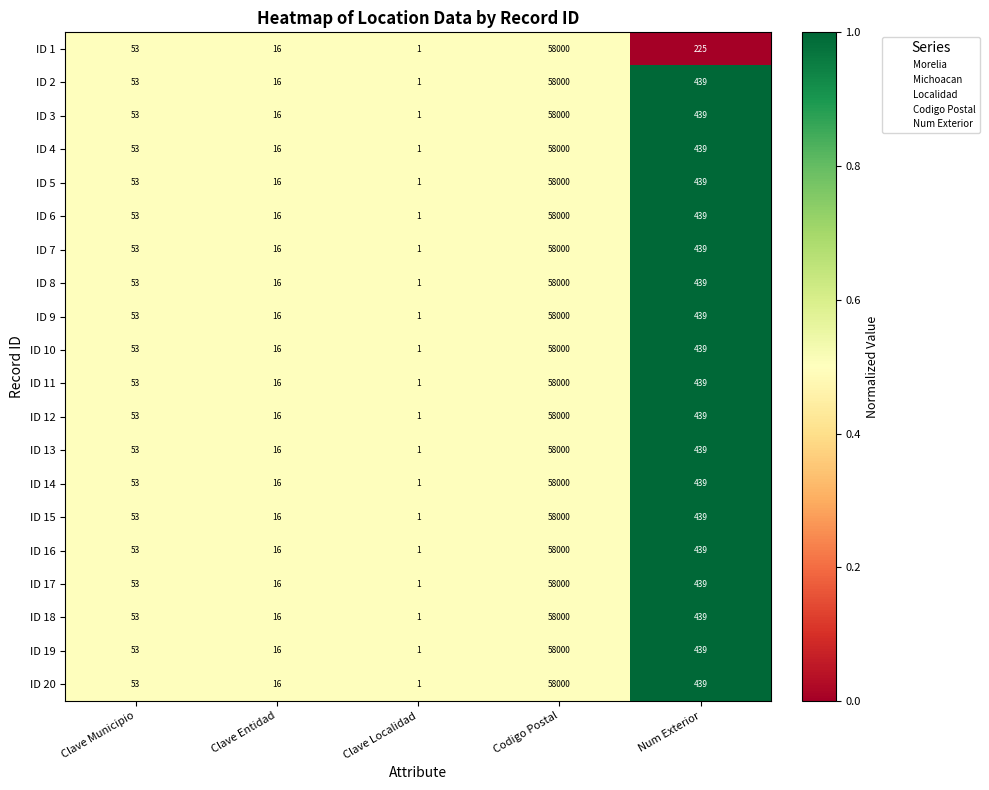

Read the ID 18 value at Num Exterior.

439